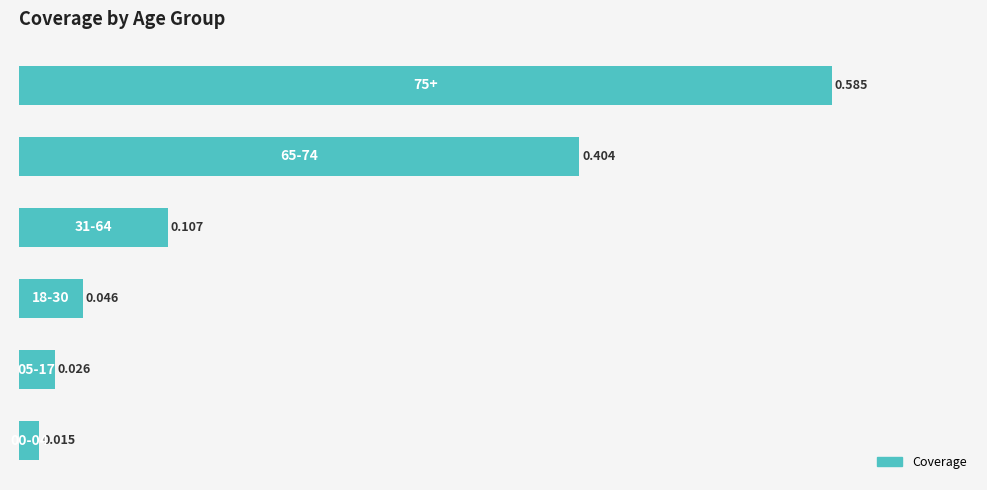

How many bars are there in total?

6